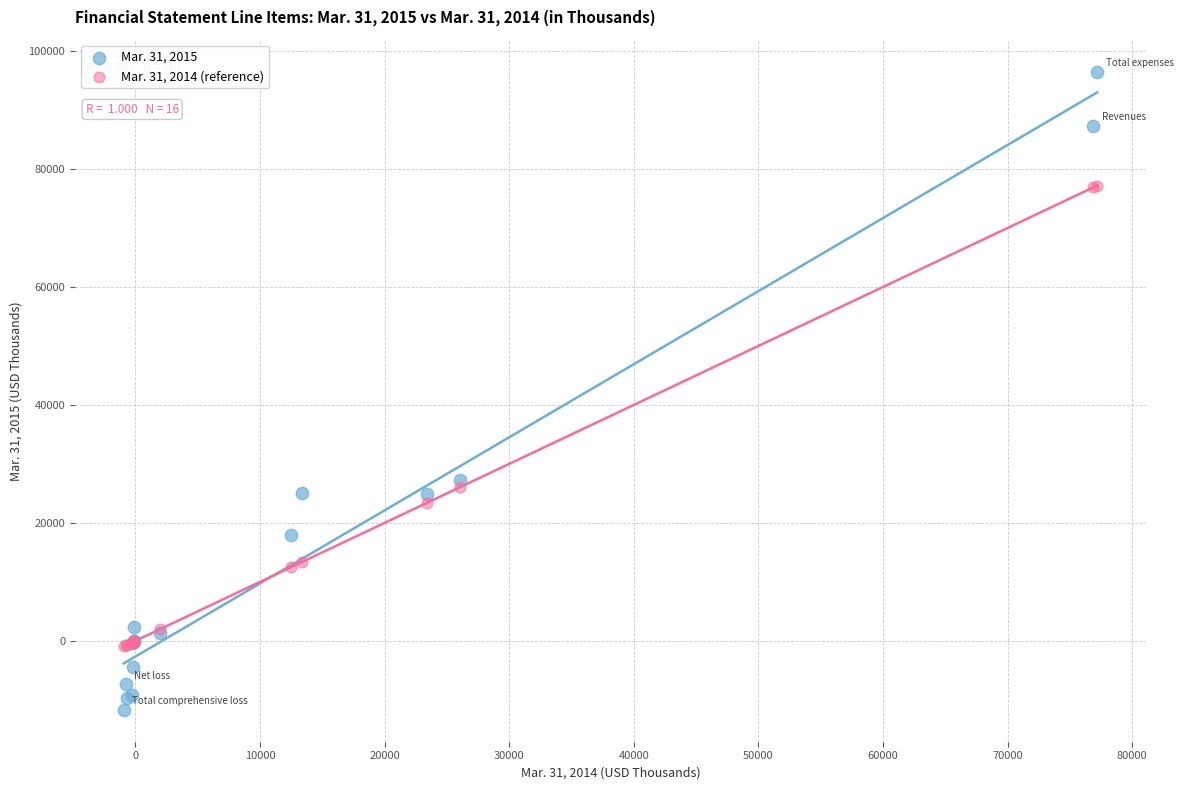

Across all series, what Y value is closest to 42414?

27331